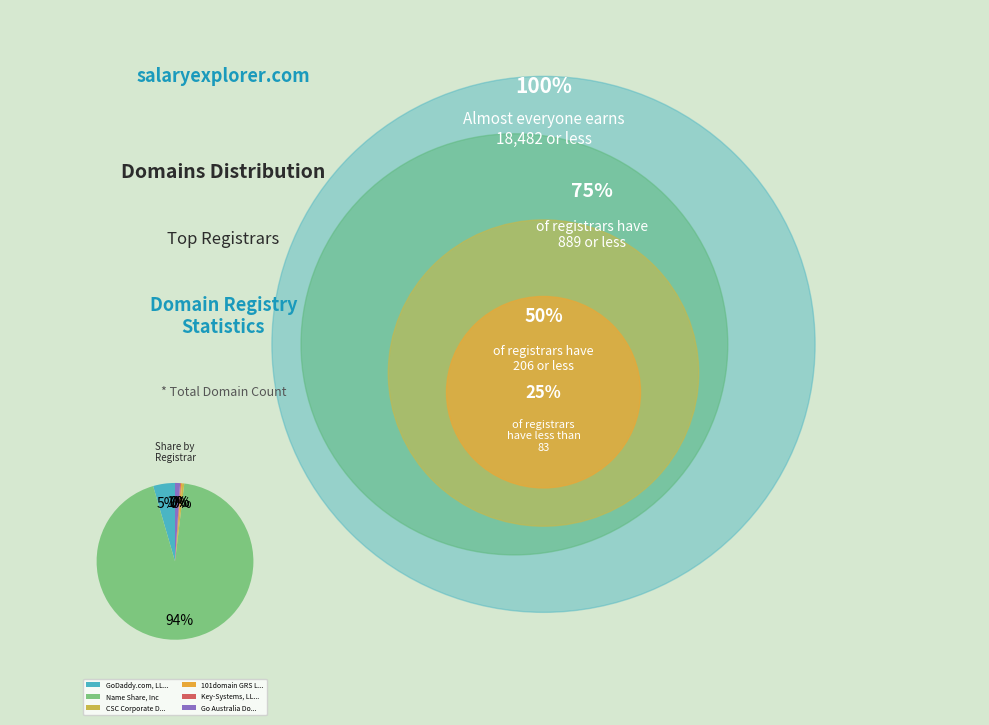

Do GoDaddy.com, LL... and CSC Corporate D... together represent more than half of the pie?

No